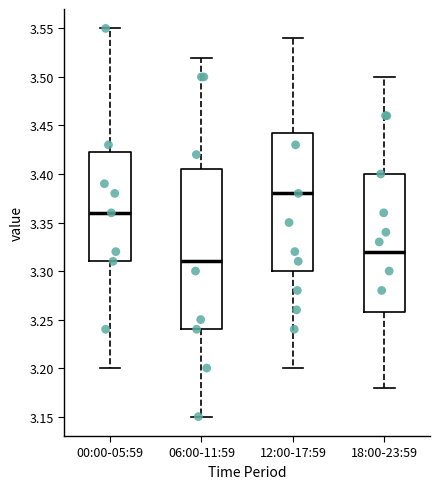

Reading left to right, transcribe this box plot: for each box, give where its median line is, the range the box spans, and where its two whiskers end, as read against the y-axis. The values are not printed on the chart, so give them approximately, as read against the axis.

00:00-05:59: median 3.360, box 3.310 to 3.425, whiskers 3.200 to 3.550
06:00-11:59: median 3.310, box 3.240 to 3.405, whiskers 3.150 to 3.520
12:00-17:59: median 3.380, box 3.300 to 3.445, whiskers 3.200 to 3.540
18:00-23:59: median 3.320, box 3.260 to 3.400, whiskers 3.180 to 3.500